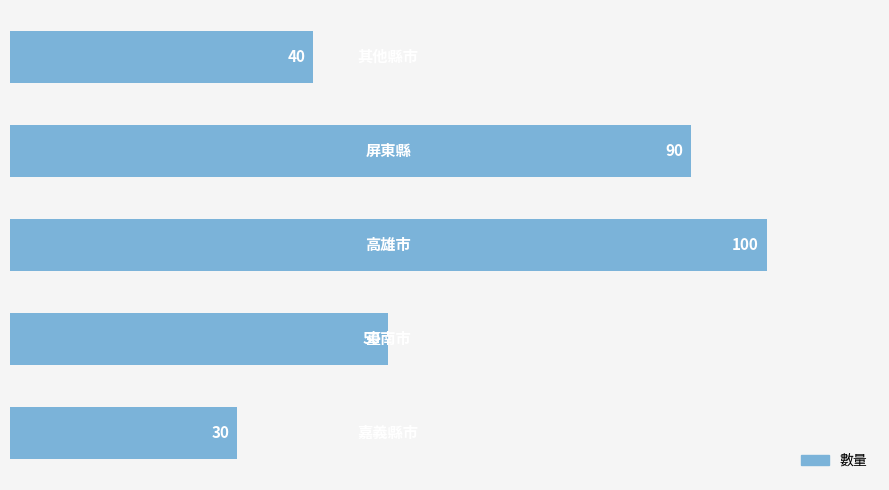

Count the values in the range 40 to 90.

3